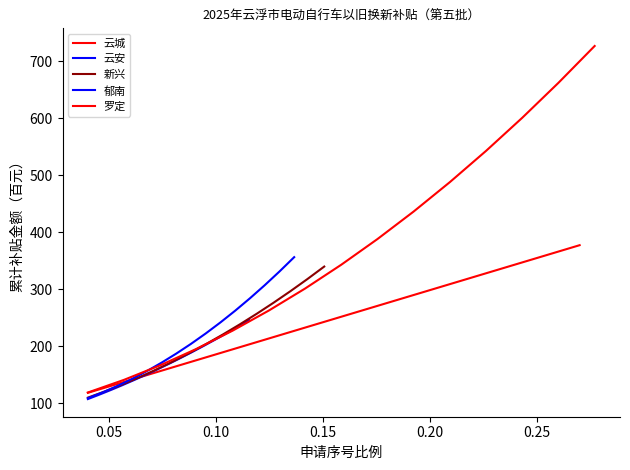

What is the maximum value for 新兴?

340.0